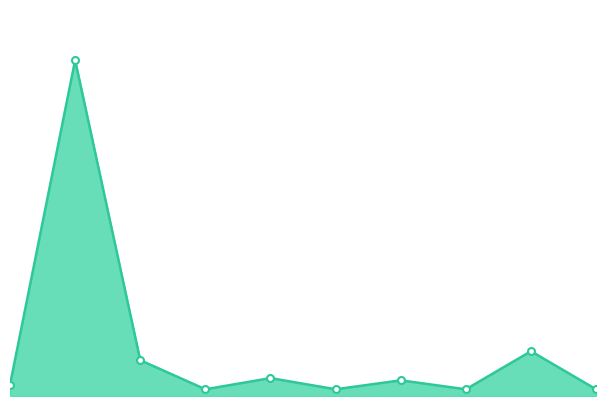

Does the chart display data point markers on the line(s)?

No